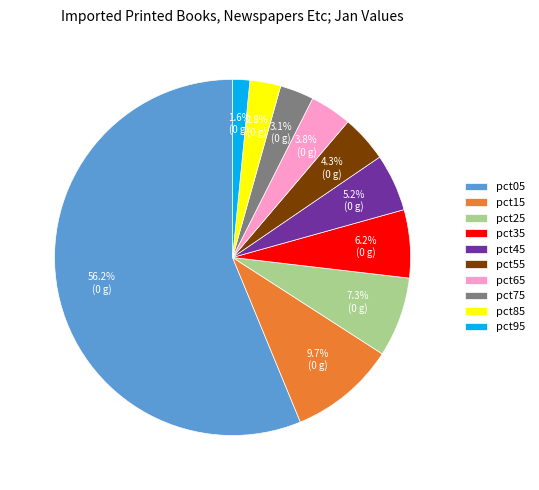

Which slice is the largest?

pct05